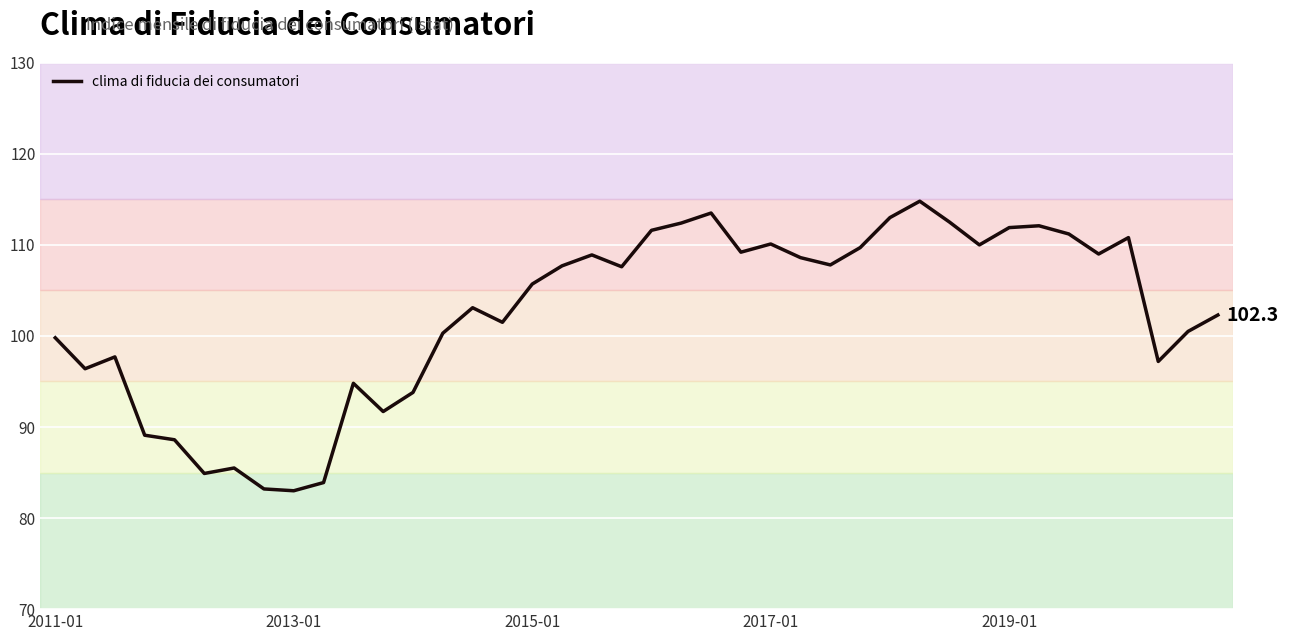

What is the difference between the maximum and minimum values?

31.8